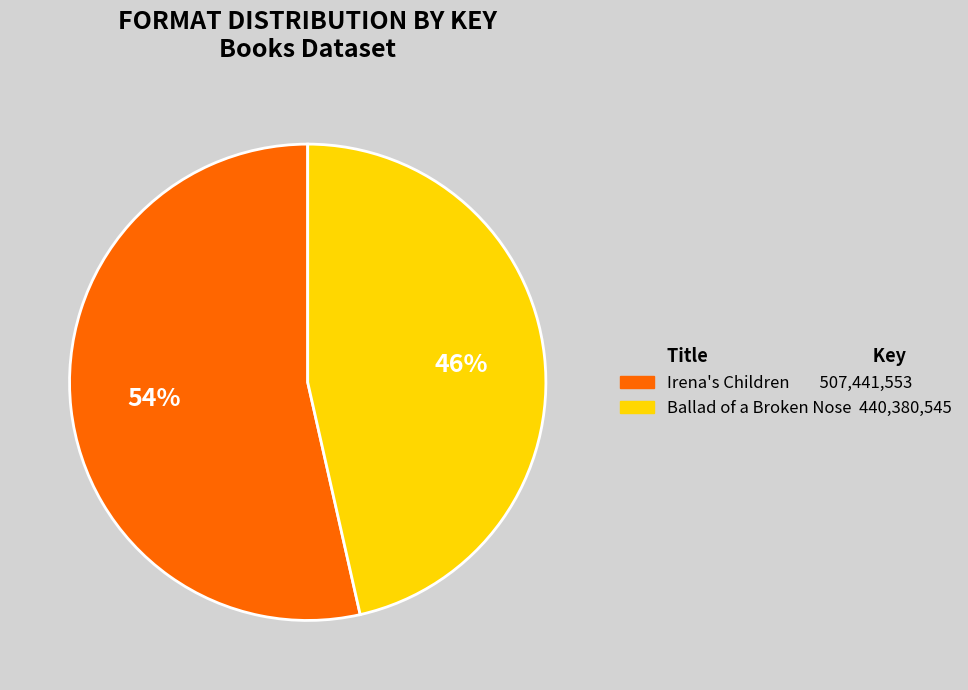

Is there a majority slice in this chart?

Yes